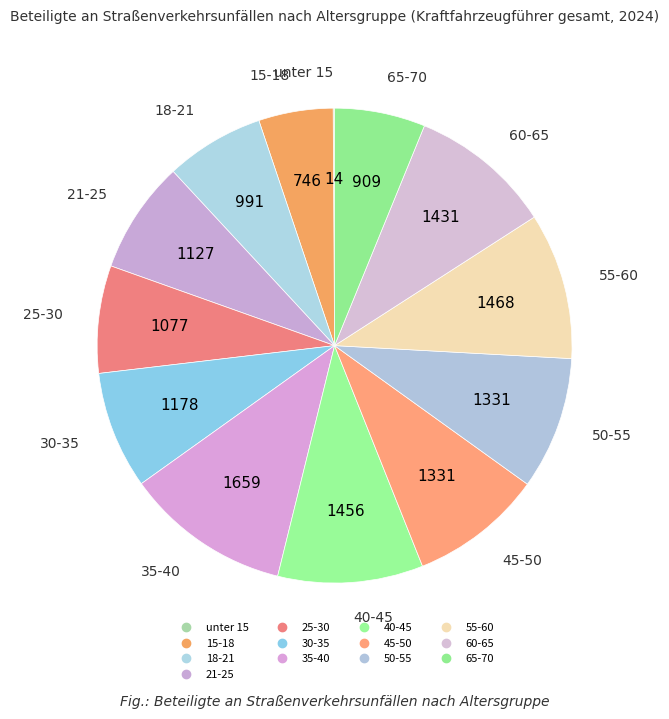

How many slices are in this pie chart?

13